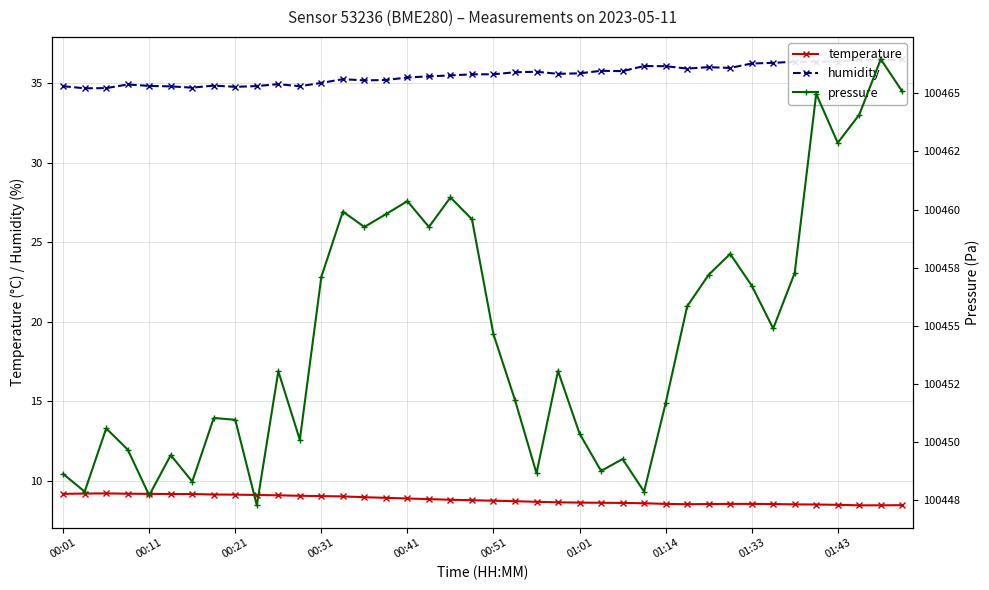

True or false: temperature has more than 0 points higher than both neighbors.

True